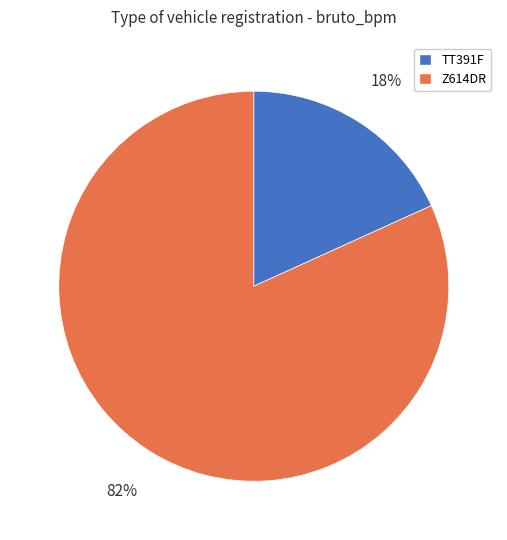

The TT391F slice represents 6% of the pie. True or false?

False